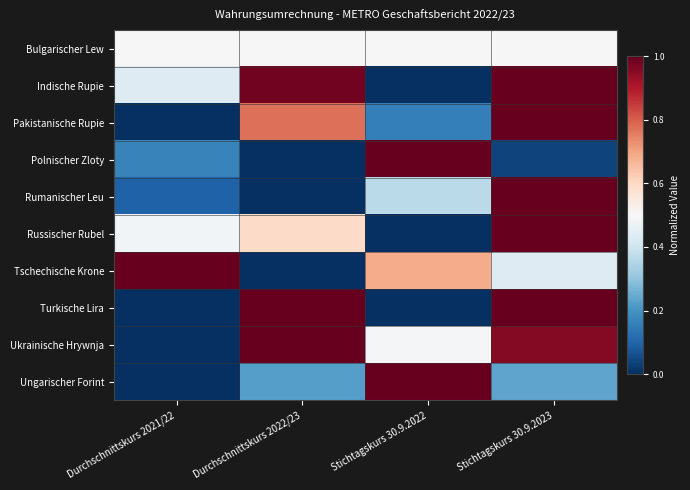

What is the spread (max minus min) of values at Stichtagskurs 30.9.2023?

1.0